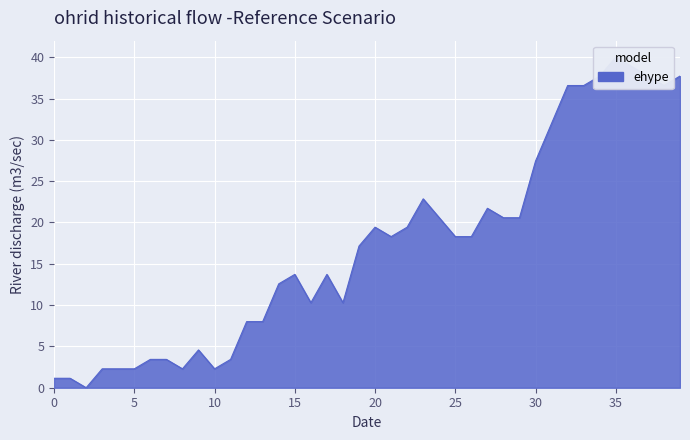

Which label corresponds to the largest value in the chart?

35